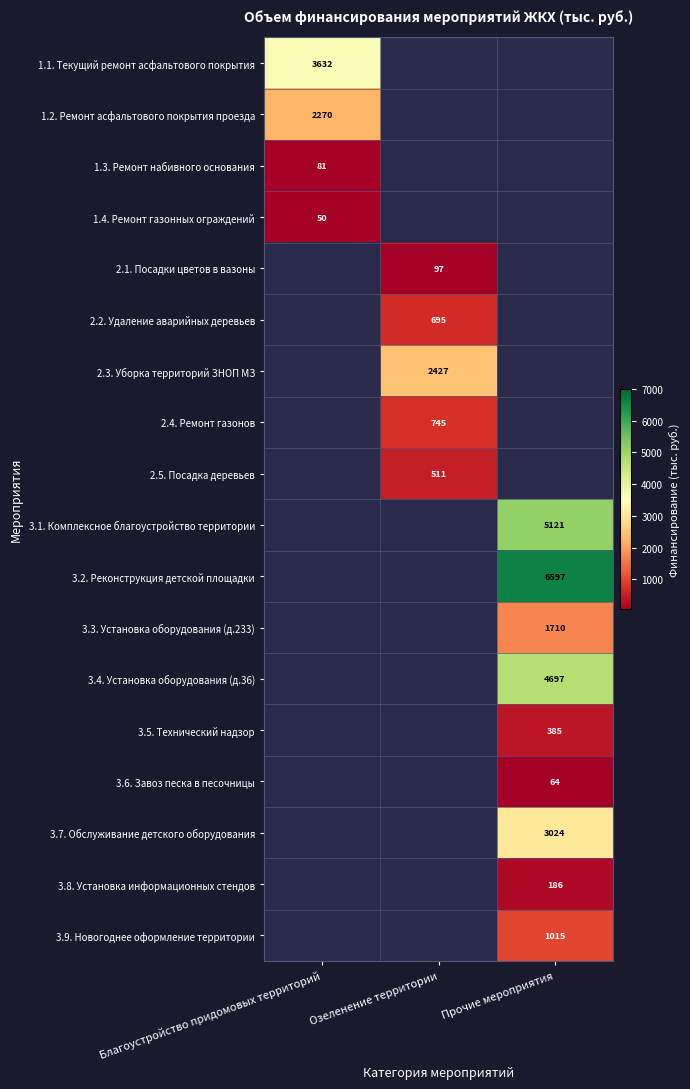

True or false: 1.2. Ремонт асфальтового покрытия проезда has a value of 2270.0 at Благоустройство придомовых территорий.

True